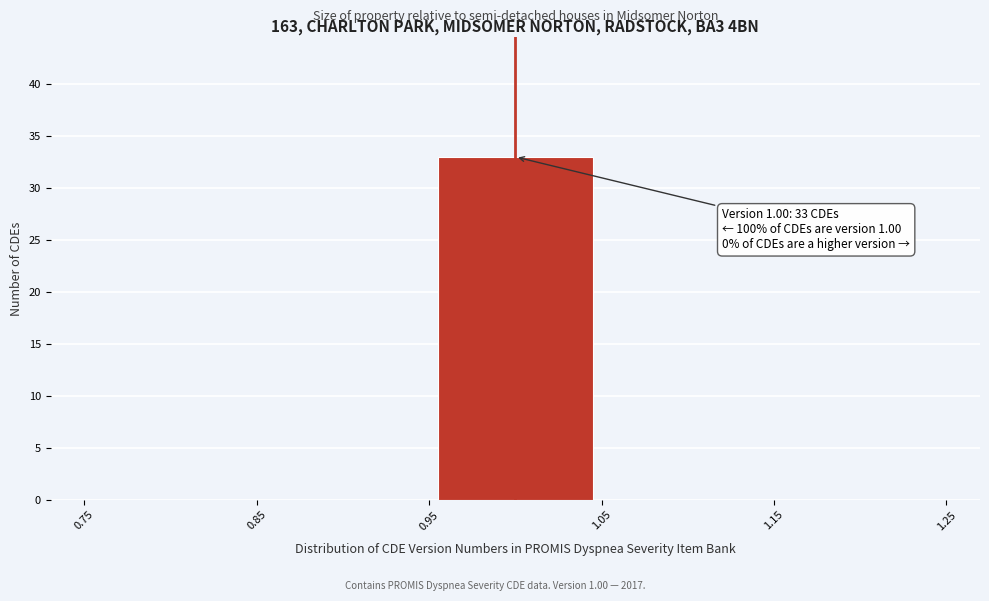

Over which range of the x-axis is the bar tallest?

0.95 to 1.05